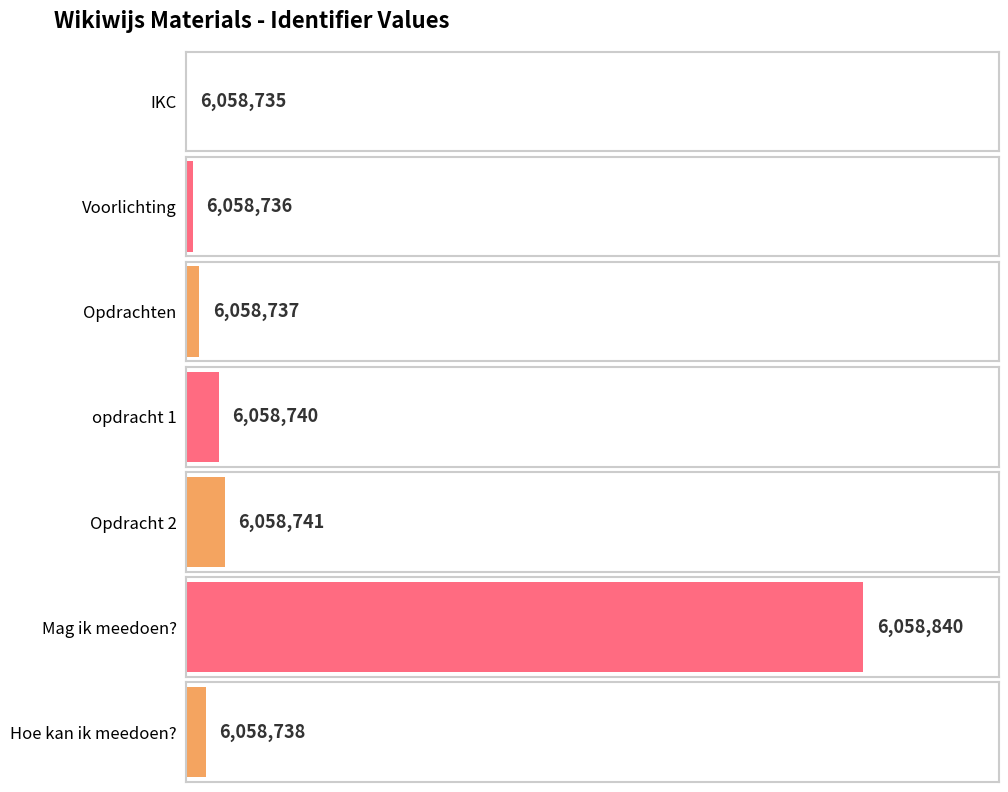

How many values are below 6058738?

3